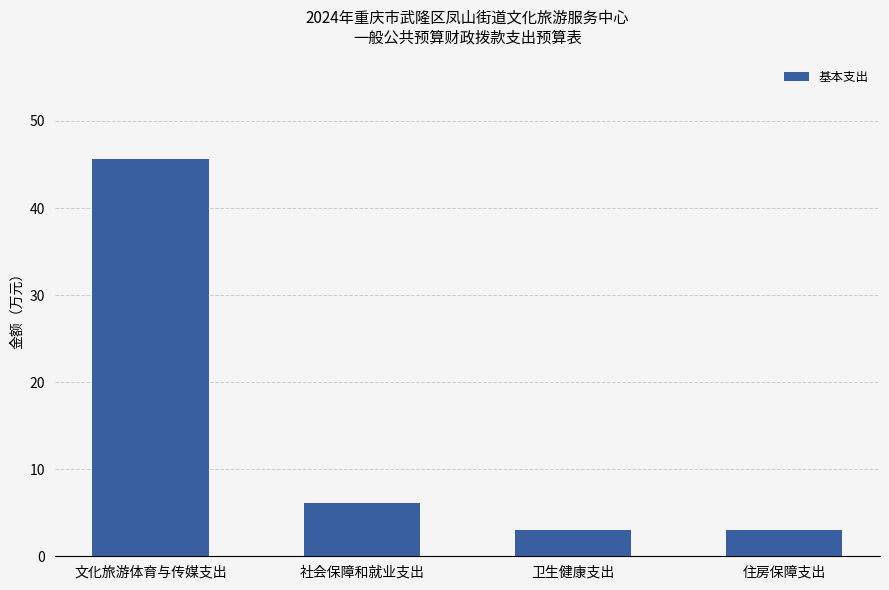

What is the value of the 2nd bar from the left?

6.1